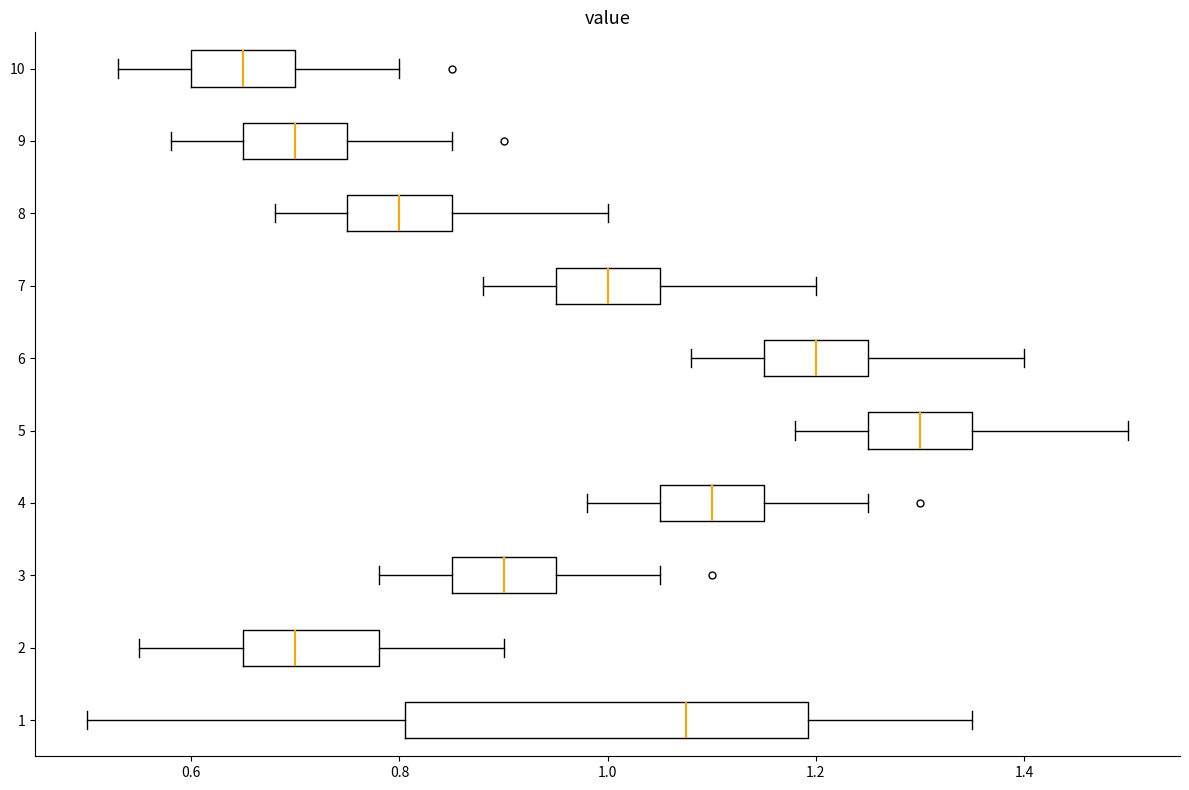

Reading bottom to top, transcribe this box plot: for each box, give where its median line is, the range the box spans, and where its two whiskers end, as read against the x-axis. The values are not printed on the chart, so give them approximately, as read against the axis.

1: median 1.08, box 0.80 to 1.20, whiskers 0.50 to 1.36
2: median 0.70, box 0.66 to 0.78, whiskers 0.56 to 0.90
3: median 0.90, box 0.86 to 0.96, whiskers 0.78 to 1.06
4: median 1.10, box 1.06 to 1.16, whiskers 0.98 to 1.26
5: median 1.30, box 1.26 to 1.36, whiskers 1.18 to 1.50
6: median 1.20, box 1.16 to 1.26, whiskers 1.08 to 1.40
7: median 1.00, box 0.96 to 1.06, whiskers 0.88 to 1.20
8: median 0.80, box 0.76 to 0.86, whiskers 0.68 to 1.00
9: median 0.70, box 0.66 to 0.76, whiskers 0.58 to 0.86
10: median 0.66, box 0.60 to 0.70, whiskers 0.54 to 0.80